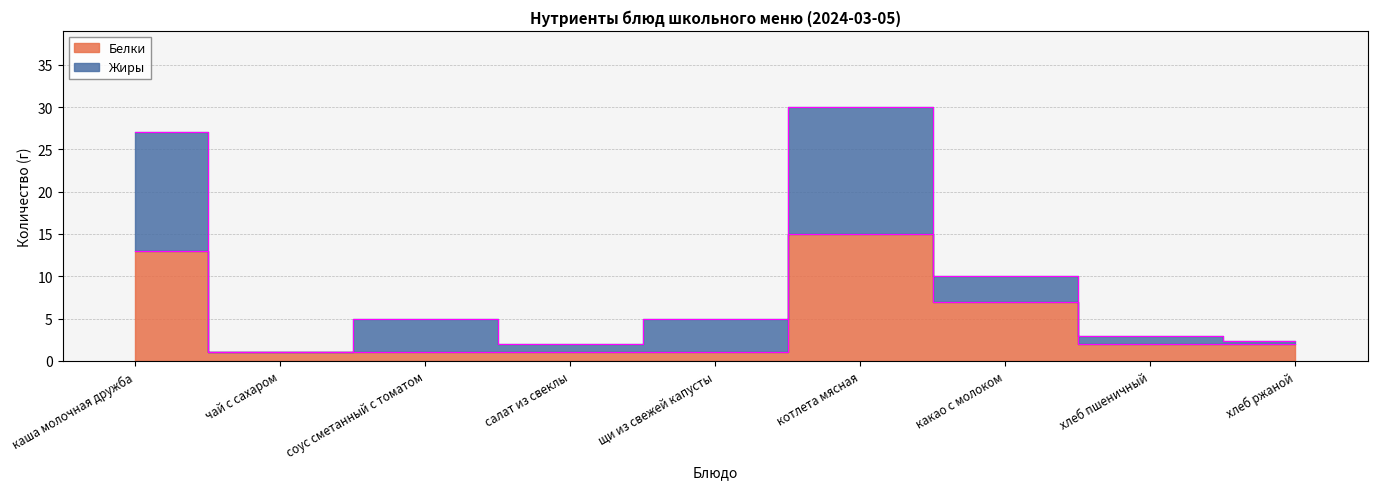

Reading left to right, transcribe all the data shown in this chart.

Белки: 13.0	1.0	1.0	1.0	1.0	15.0	7.0	2.0	2.0
Жиры: 27.0	1.0	5.0	2.0	5.0	30.0	10.0	3.0	2.3